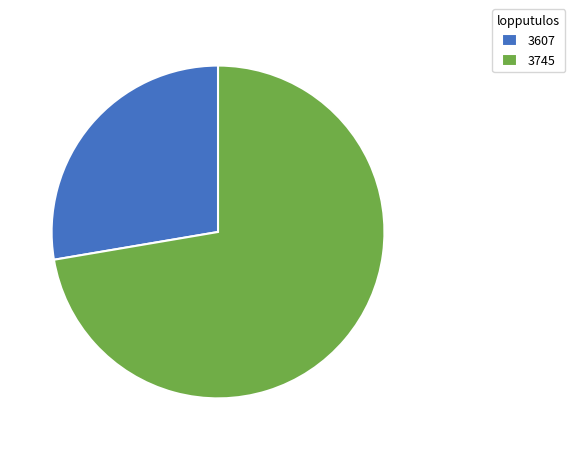

Which has a higher value, 3607 or 3745?

3745